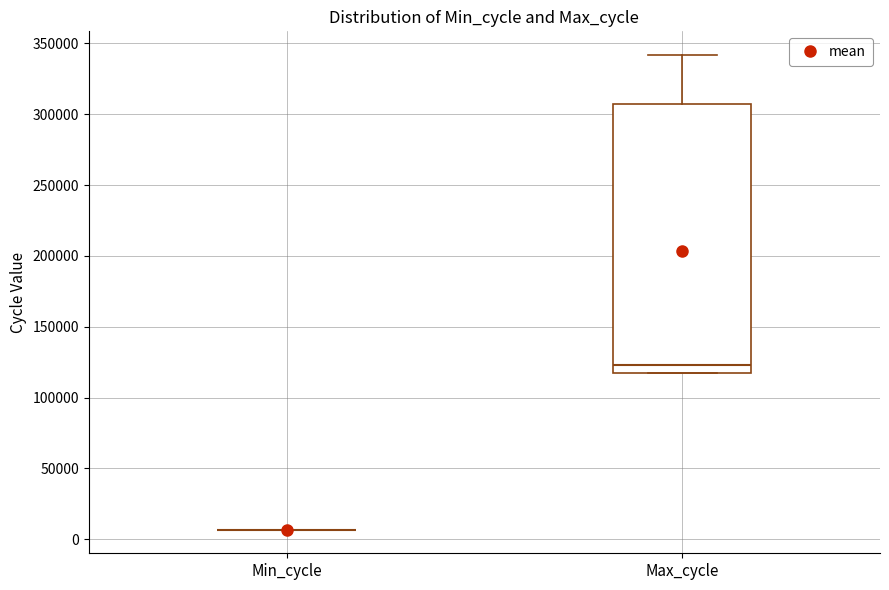

Reading left to right, transcribe this box plot: for each box, give where its median line is, the range the box spans, and where its two whiskers end, as read against the y-axis. The values are not printed on the chart, so give them approximately, as read against the axis.

Min_cycle: box collapsed to a line at 5000, whiskers 5000 to 5000
Max_cycle: median 125000, box 120000 to 305000, whiskers 115000 to 340000